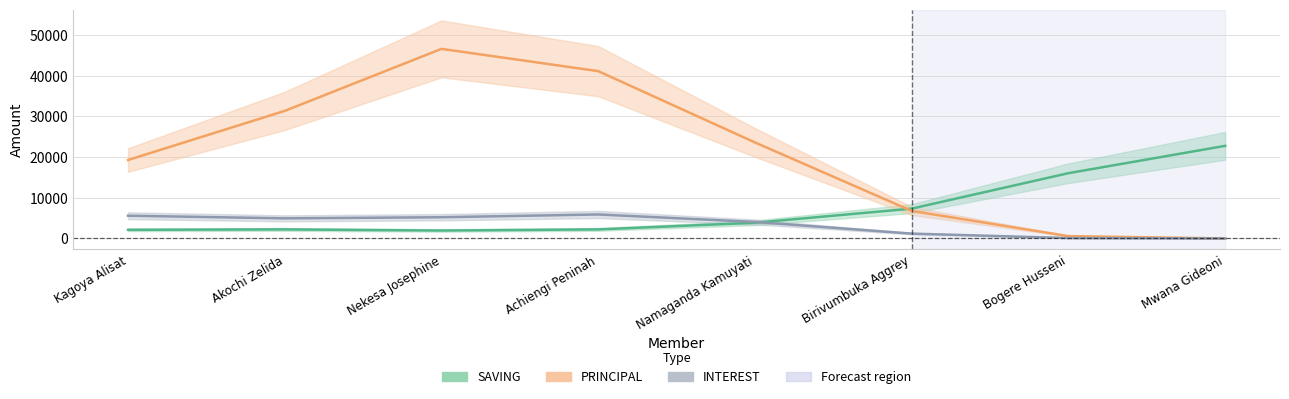

How many categories are shown in the chart?

8